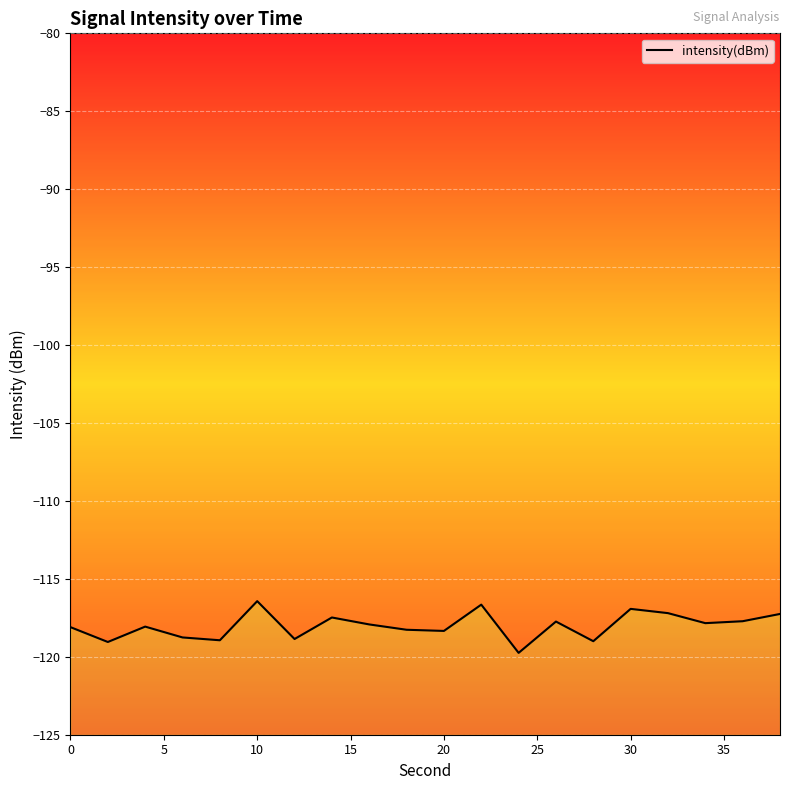

How many values are below -117?

17